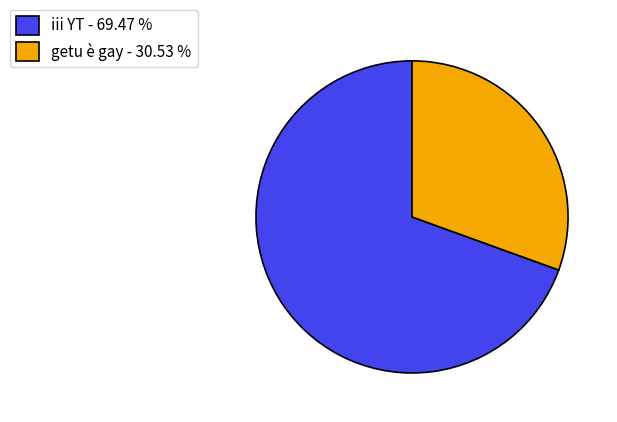

How many segments does this pie chart have?

2